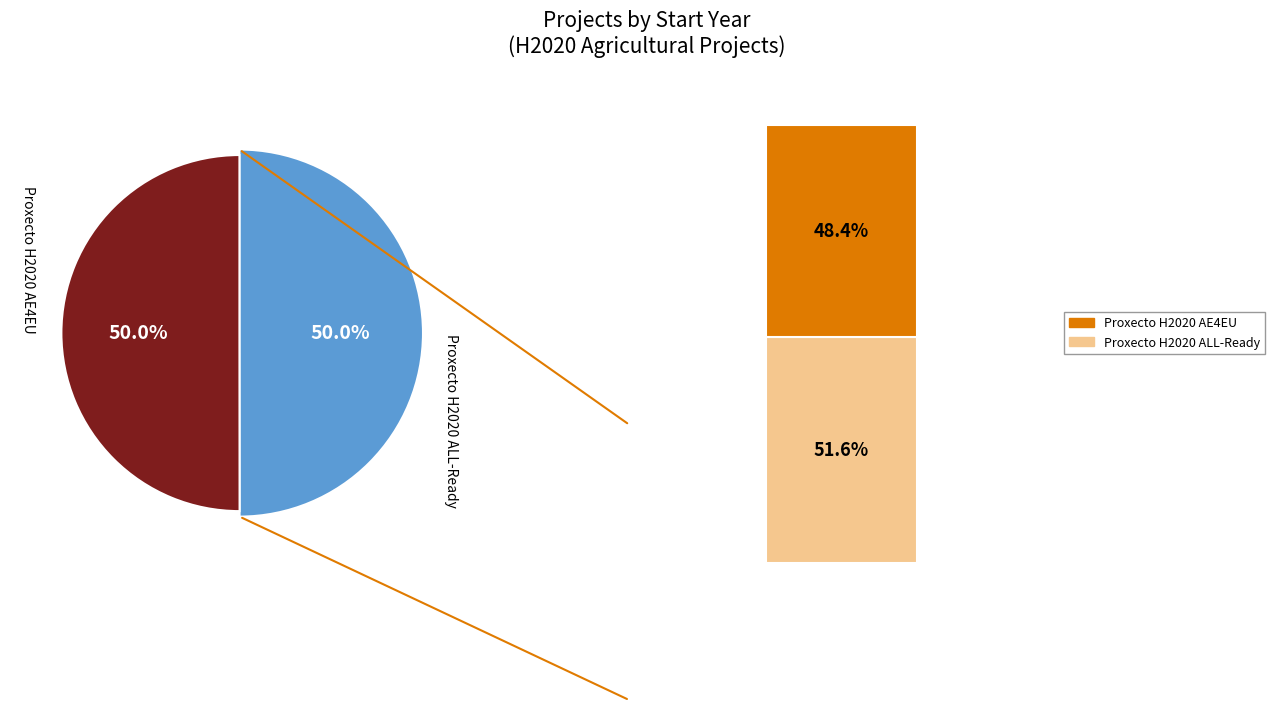

How many segments does this pie chart have?

2